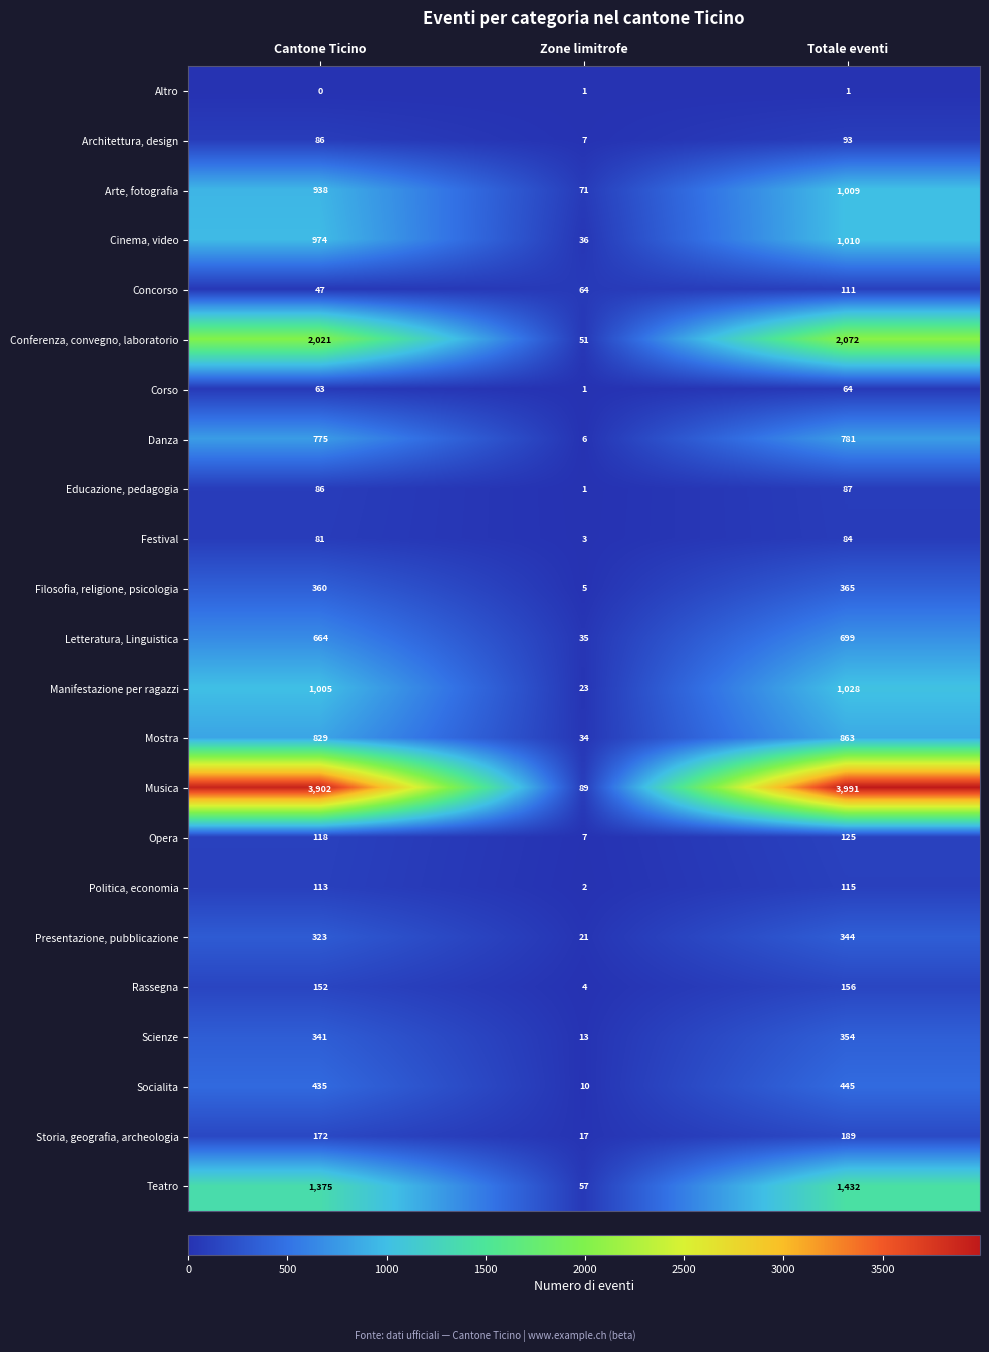

At which category does the chart reach its peak across all series?

Totale eventi